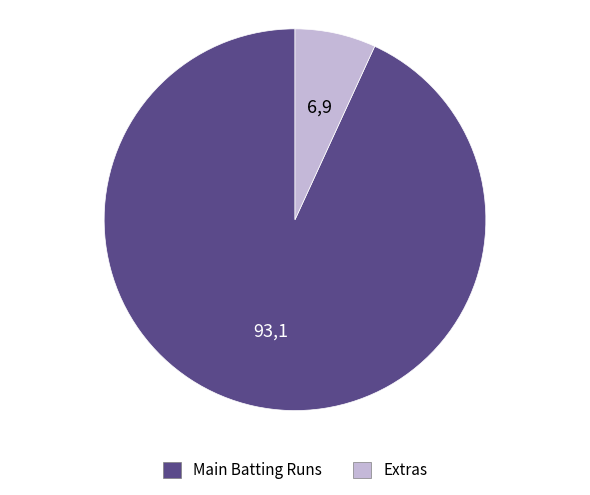

What is the smallest slice in the pie chart?

Extras